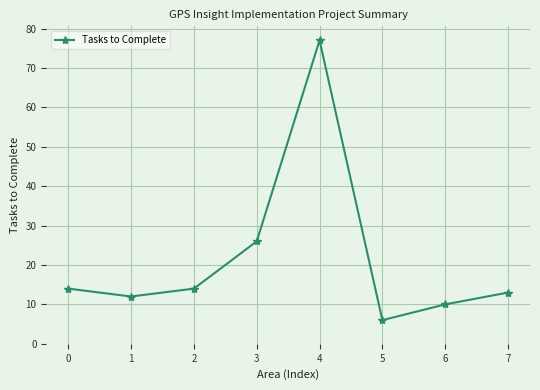

True or false: the data shows 10 at 6.

True